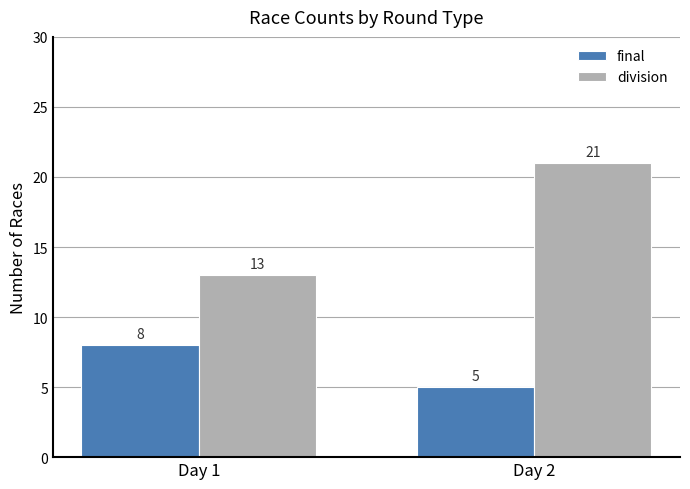

Rank the series by their average value, from highest to lowest.

division, final